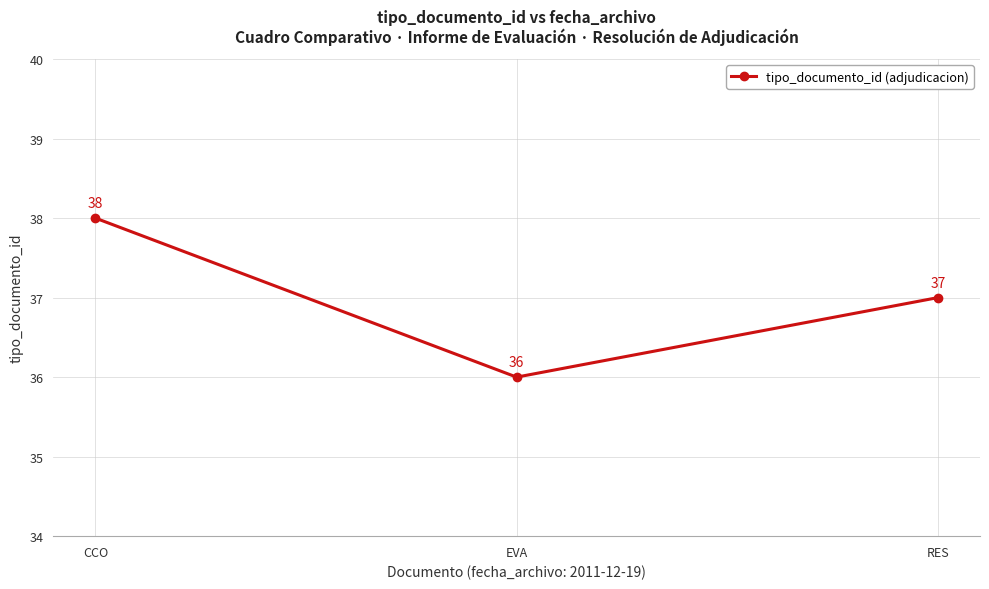

Reading right to left, what are all the values shown in this chart?

RES=37	EVA=36	CCO=38